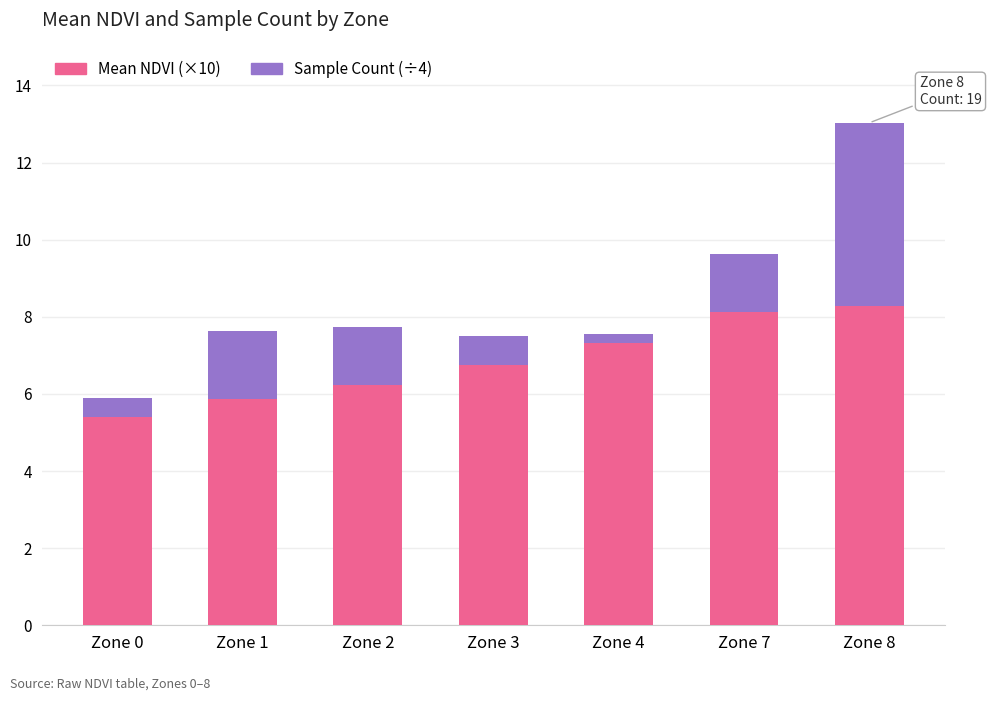

What is the minimum value for Mean NDVI (×10)?

5.4